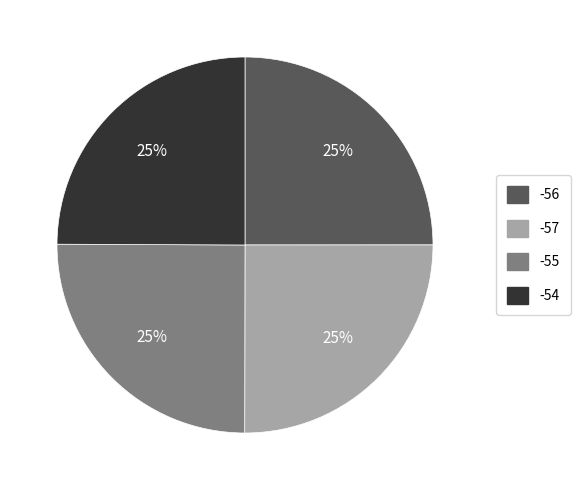

Does any single category account for the majority?

No